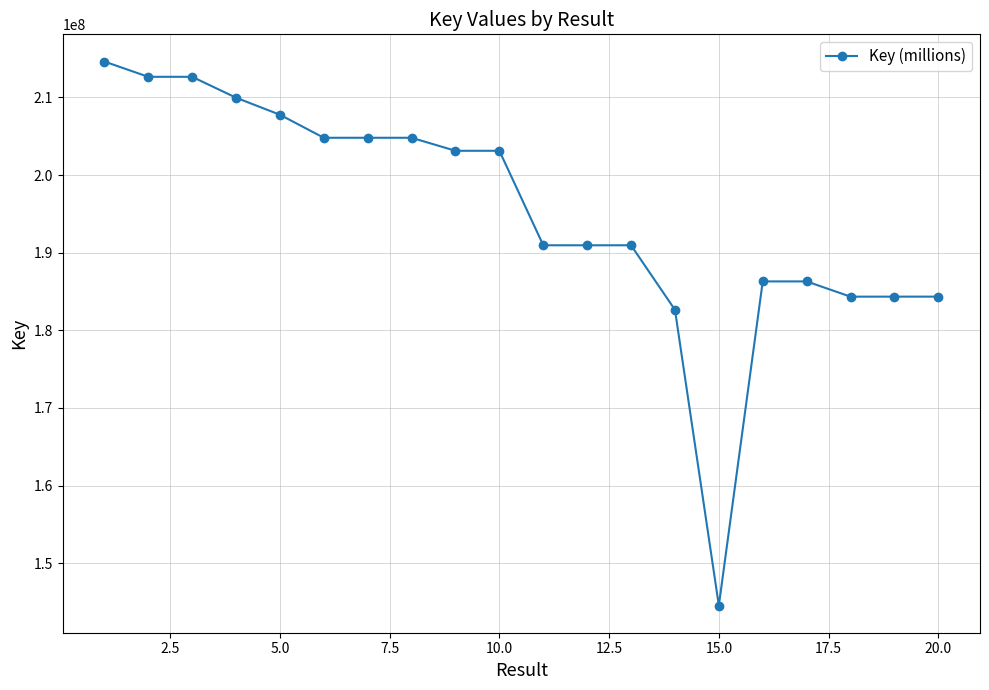

True or false: the data has more than 0 interior local peaks.

True